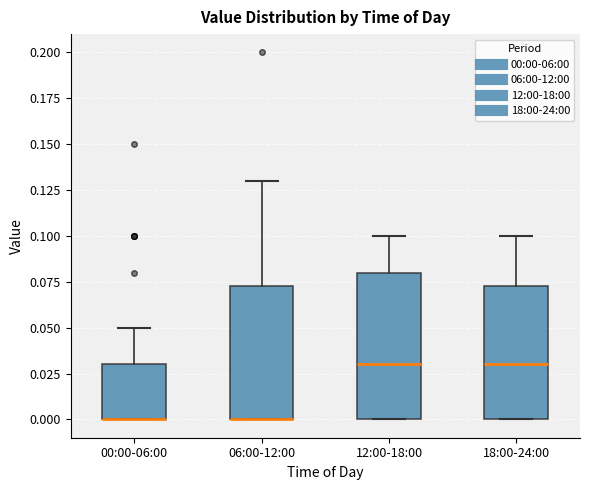

Comparing the boxes themselves (not the whiskers), which one is the tallest?

12:00-18:00